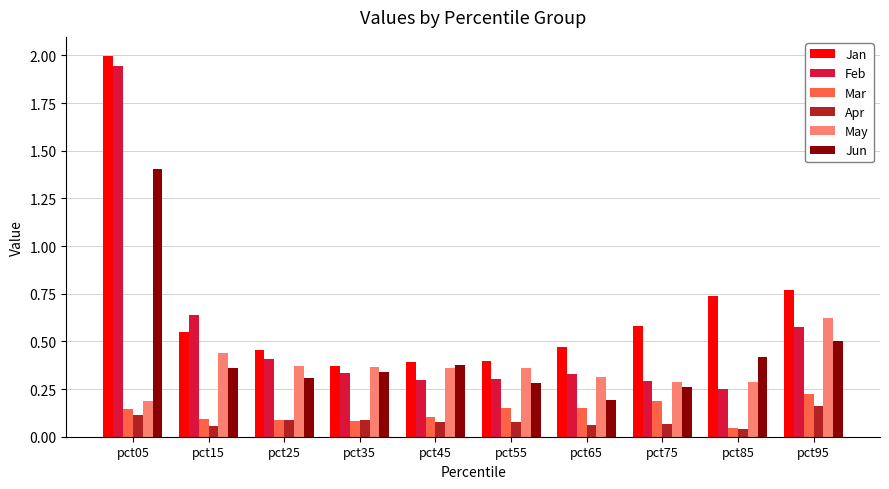

Rank the series by their maximum value, from highest to lowest.

Jan, Feb, Jun, May, Mar, Apr